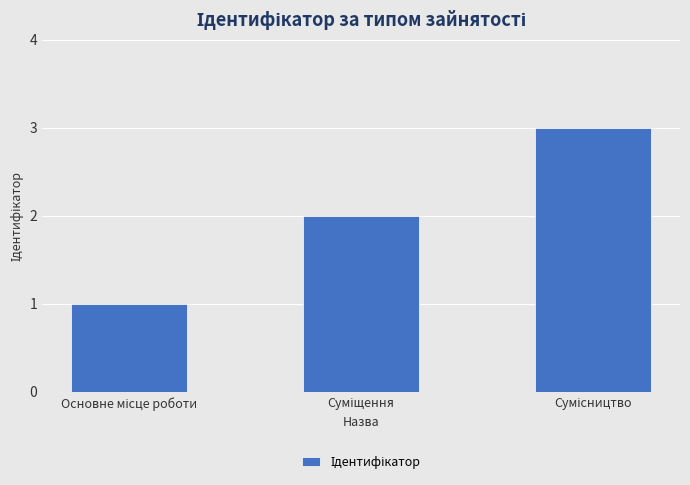

Count the values in the range 1 to 3.

3